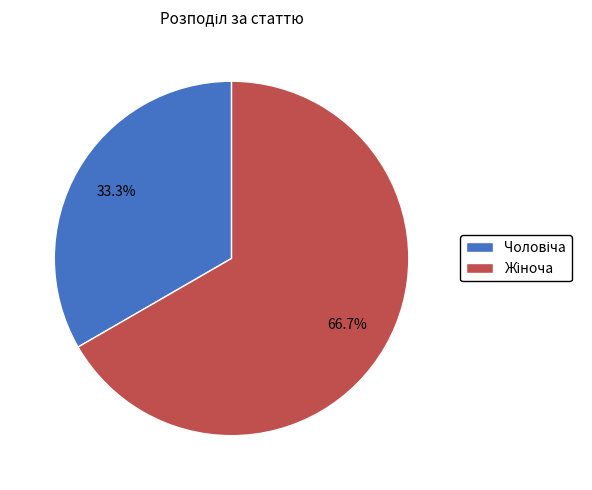

Count the number of slices in the pie.

2